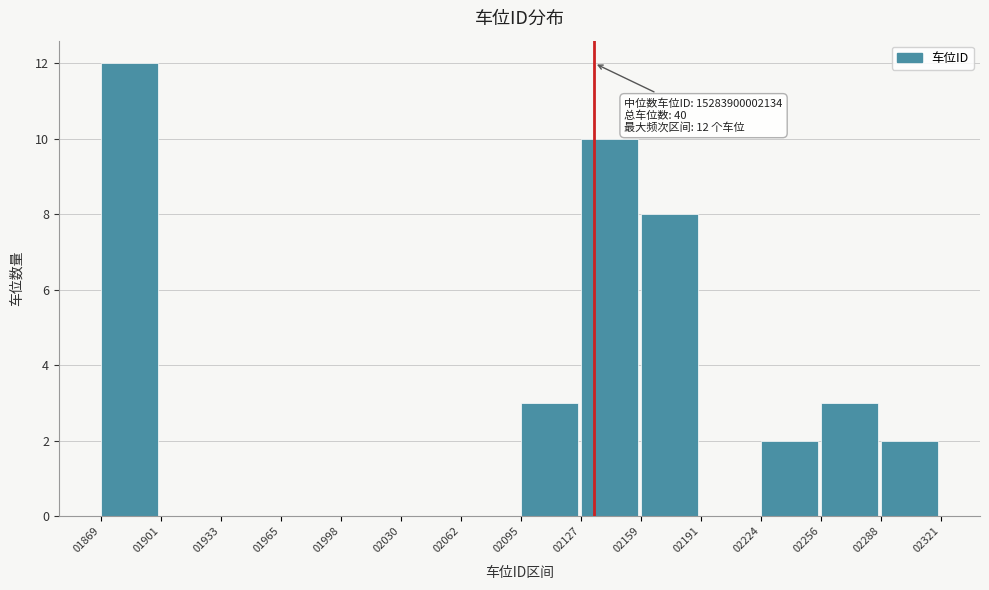

Reading left to right, what are all the values shown in this chart?

01869=12	01901=0	01933=0	01965=0	01998=0	02030=0	02062=0	02095=3	02127=10	02159=8	02191=0	02224=2	02256=3	02288=2